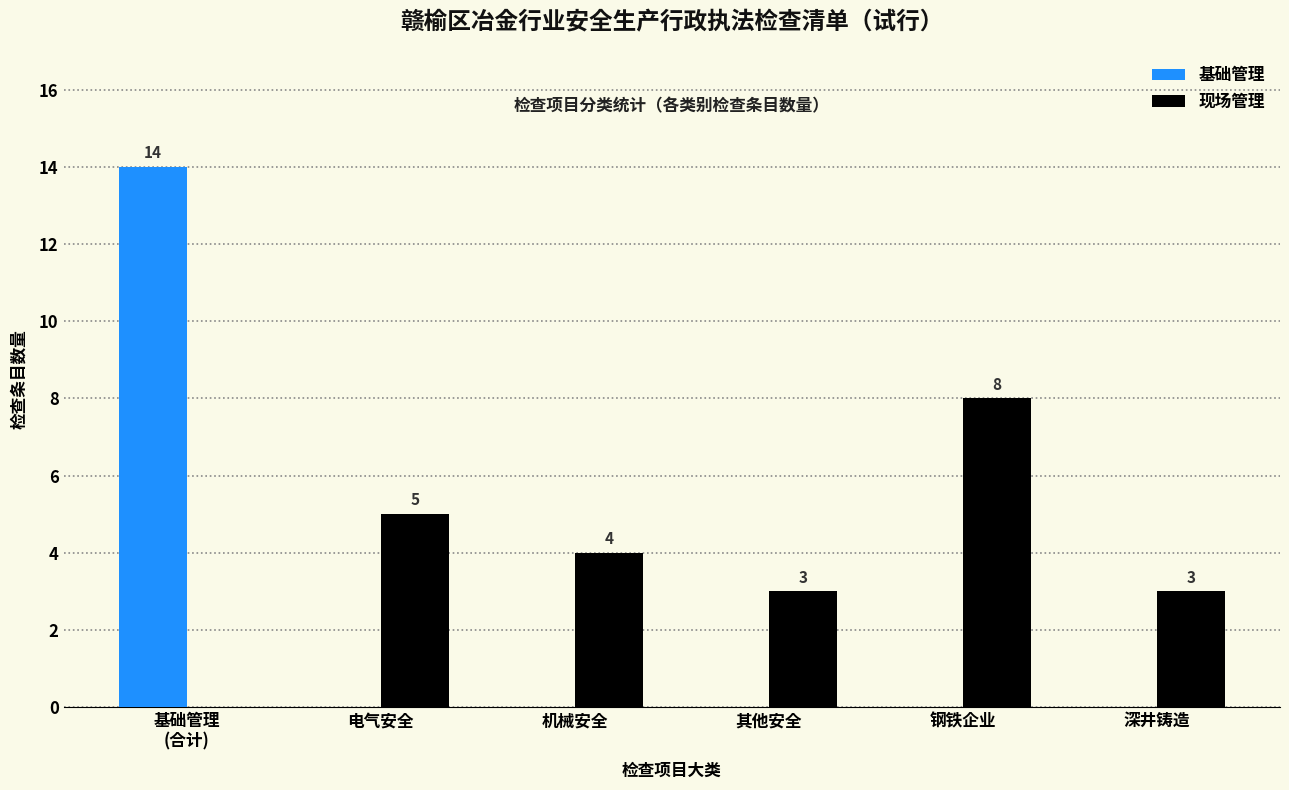

What is the average value of the 现场管理 series?

4